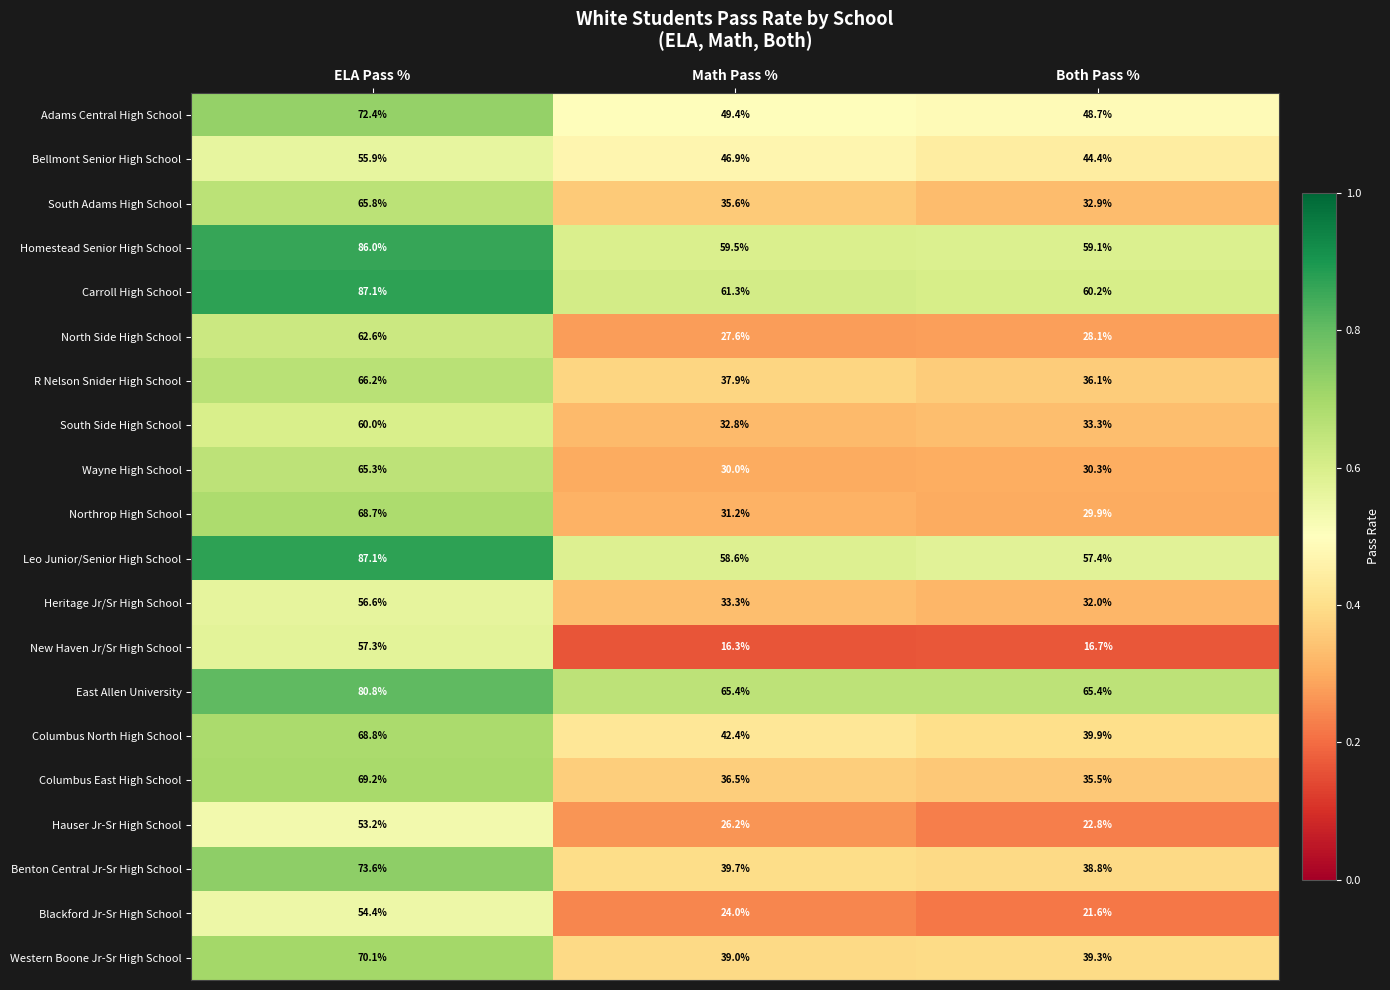

What is the lowest value of the New Haven Jr/Sr High School series?

16.3